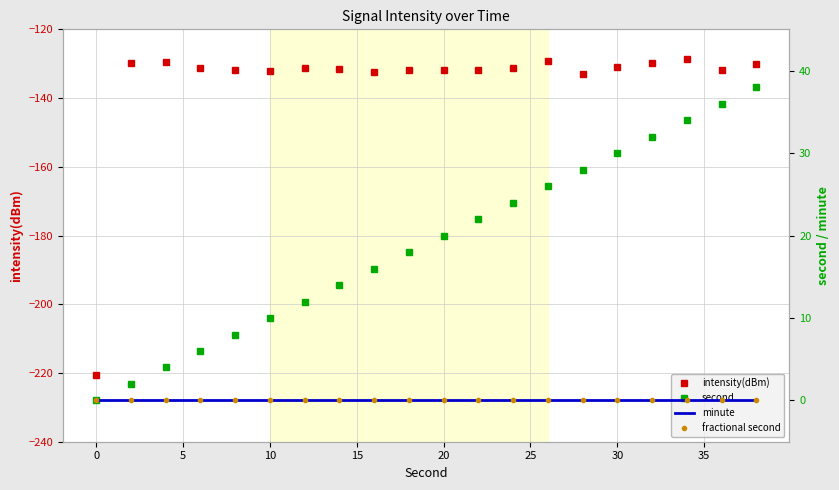

How many values in the second series exceed 20?

9